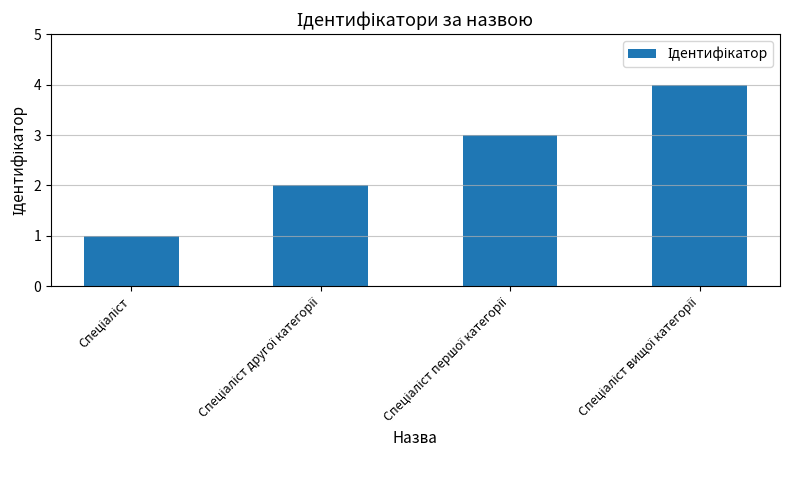

What is the sum of all values?

10